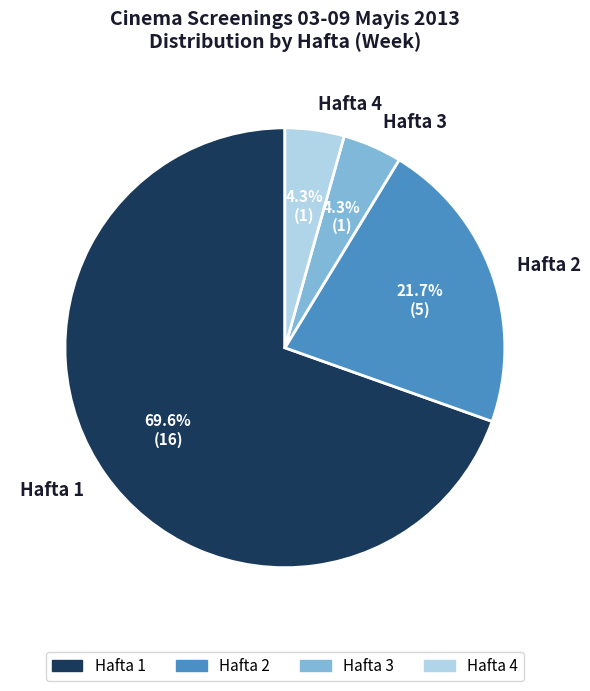

What is the ratio of the value at Hafta 2 to the value at Hafta 4?

5.0